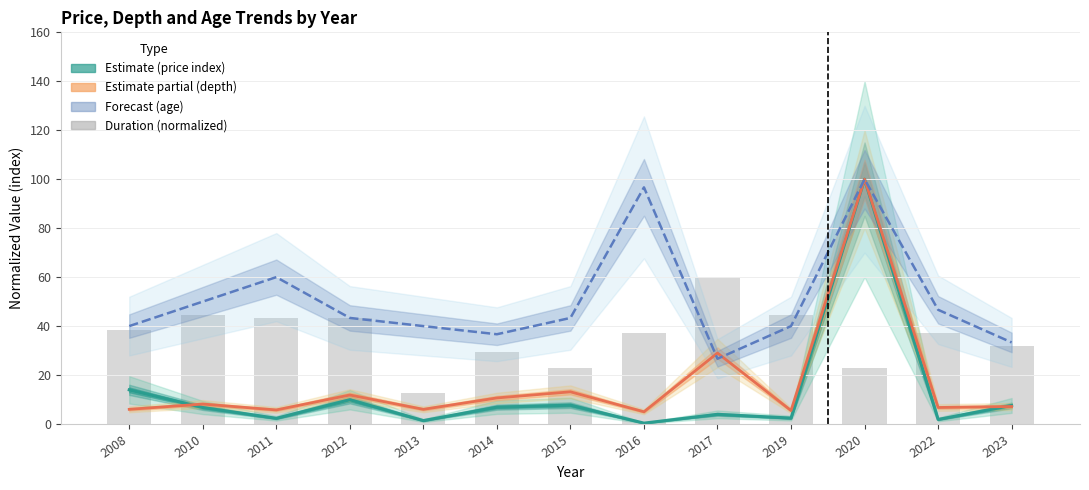

Which has a higher value, 2013 or 2017?

2017